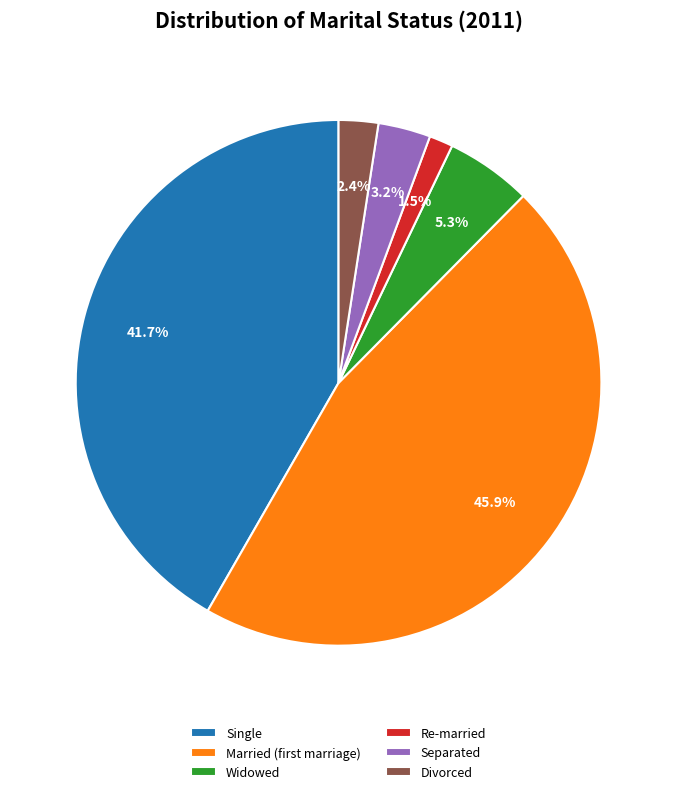

To the nearest percent, what is the difference between the largest and smallest slice percentages?

44%